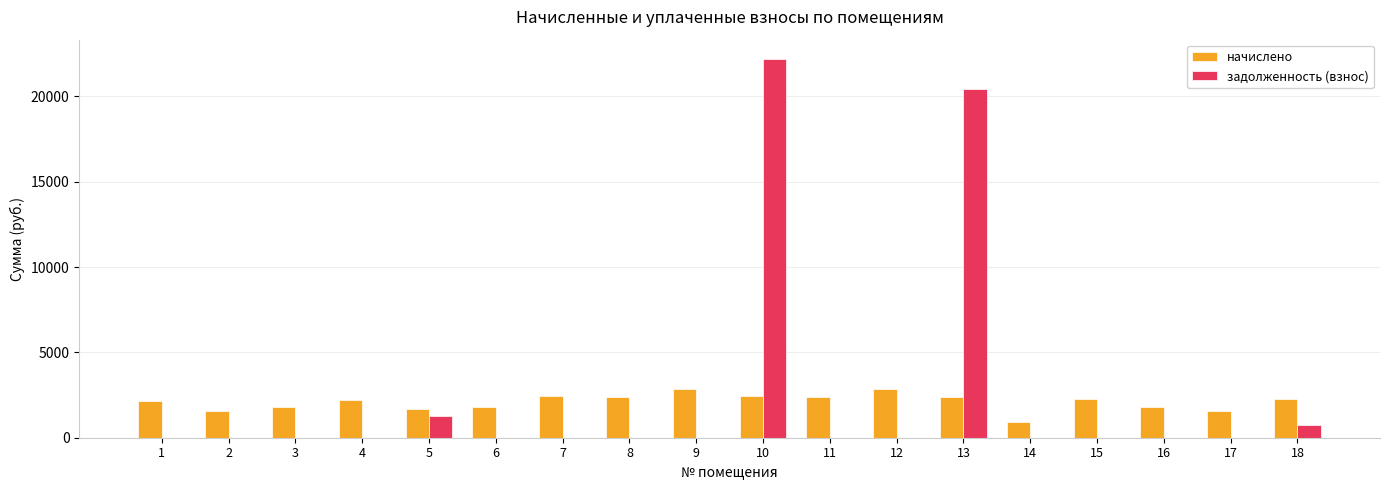

The value of задолженность (взнос) at 2 is 13175.6. True or false?

False